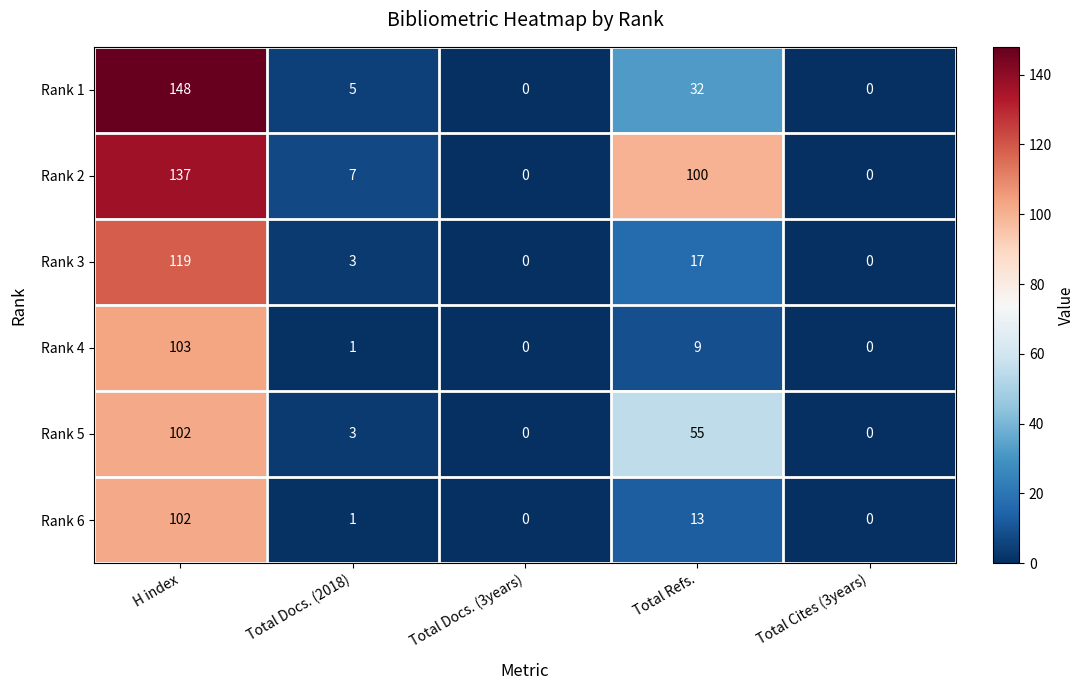

Which series has the widest spread of values?

Rank 1